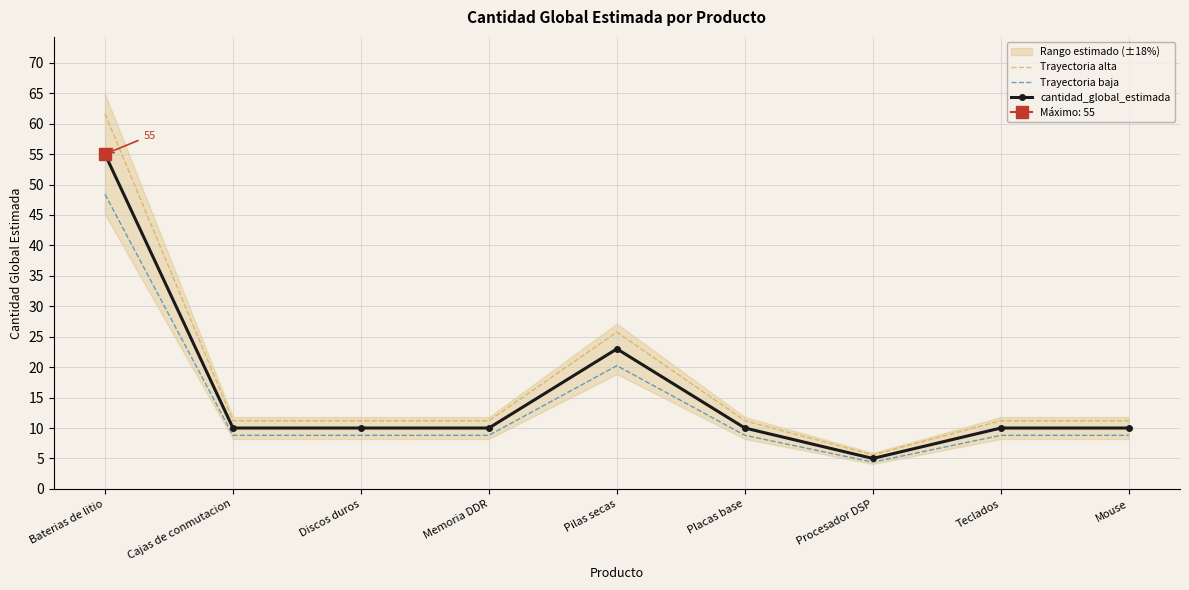

What is the difference between the cantidad_global_estimada values at Pilas secas and Placas base?

13.0